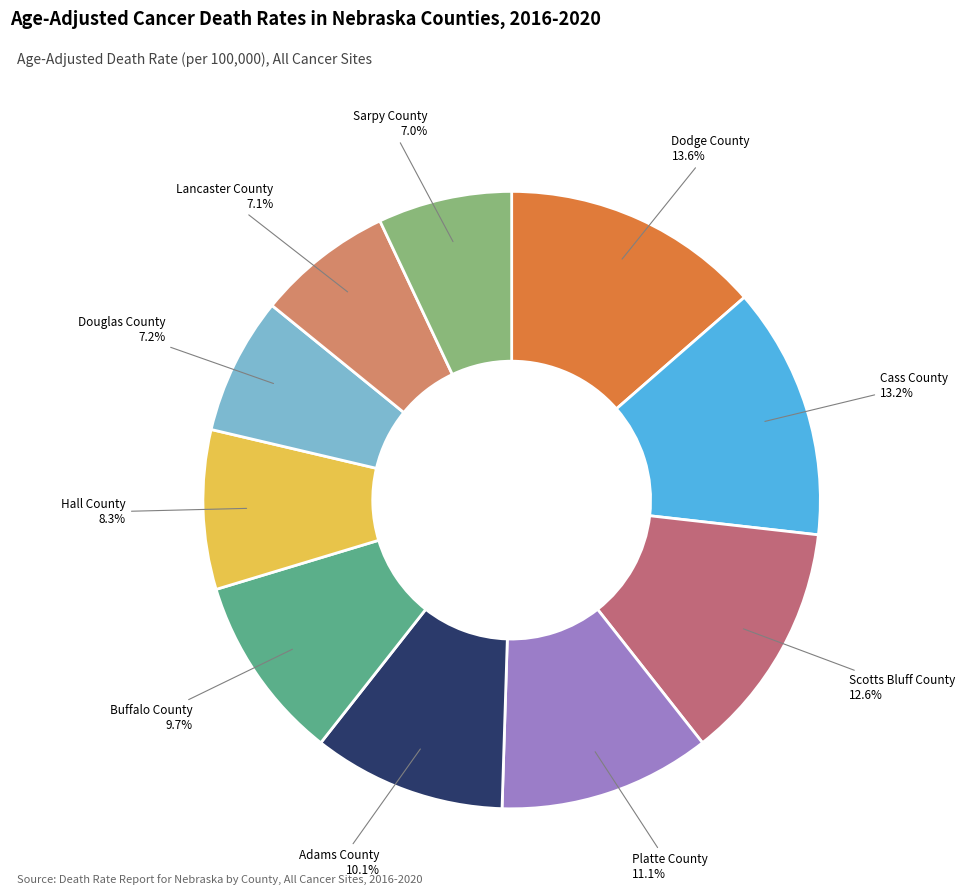

How much of the chart is everything except Dodge County?

86.4%